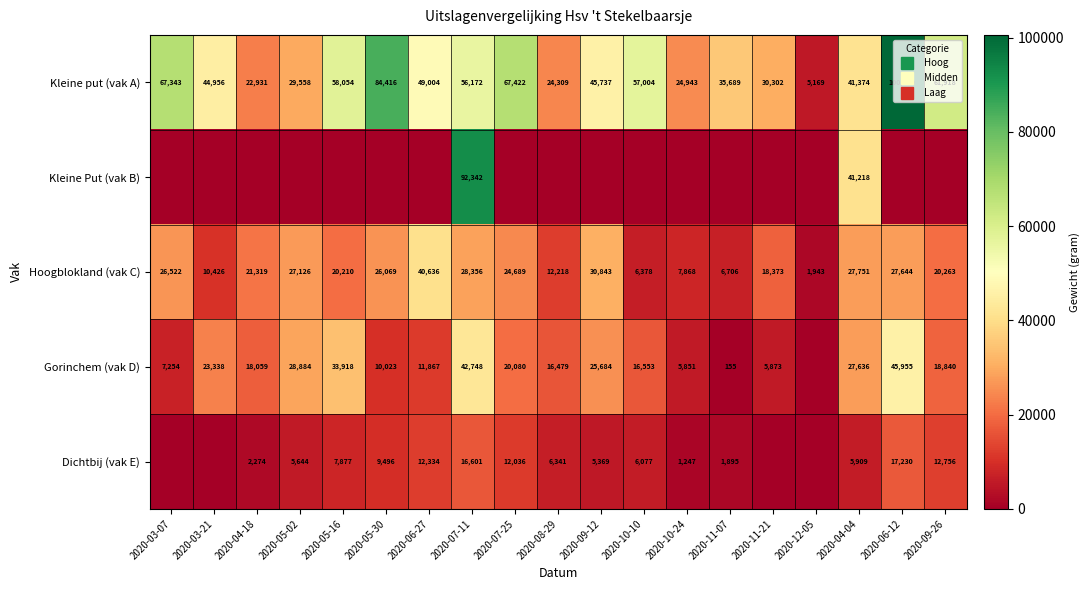

List the labels in order of Hoogblokland (vak C) value, smallest first.

2020-12-05, 2020-10-10, 2020-11-07, 2020-10-24, 2020-03-21, 2020-08-29, 2020-11-21, 2020-05-16, 2020-09-26, 2020-04-18, 2020-07-25, 2020-05-30, 2020-03-07, 2020-05-02, 2020-06-12, 2020-04-04, 2020-07-11, 2020-09-12, 2020-06-27